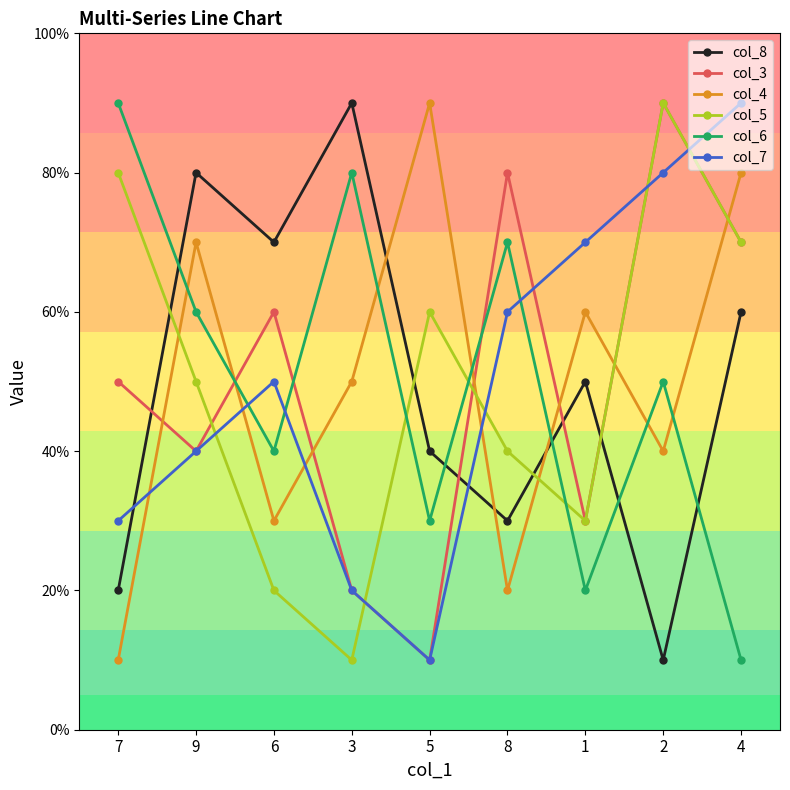

Is it true that col_8 equals 80 at 9?

True